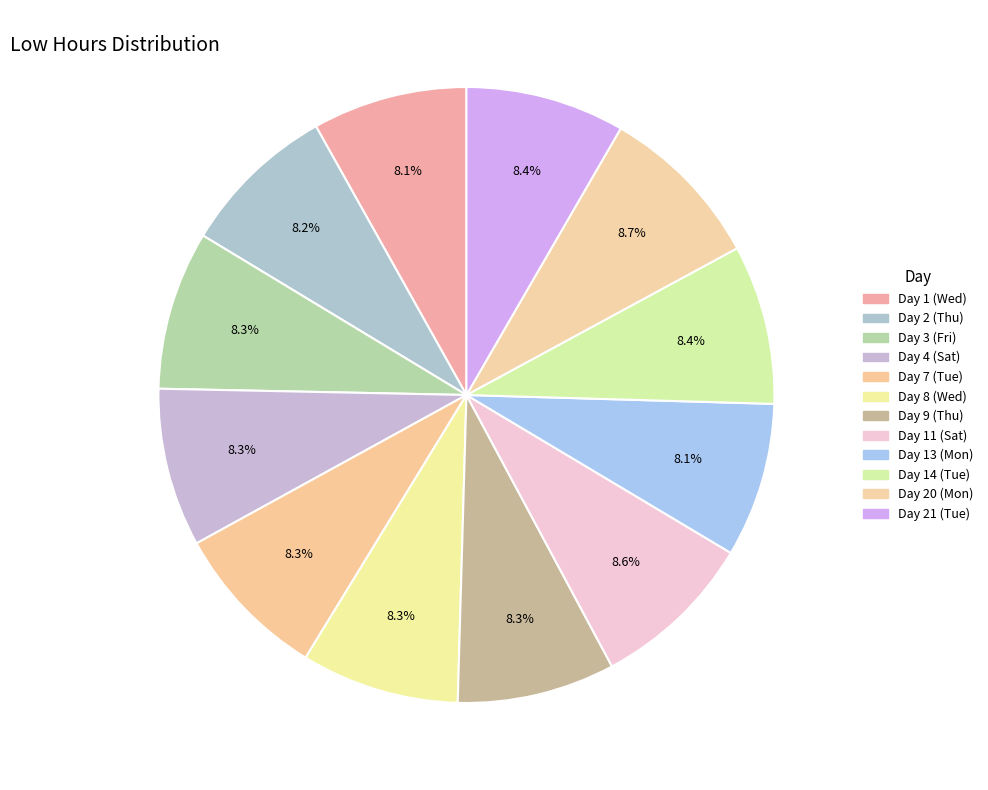

How many segments does this pie chart have?

12